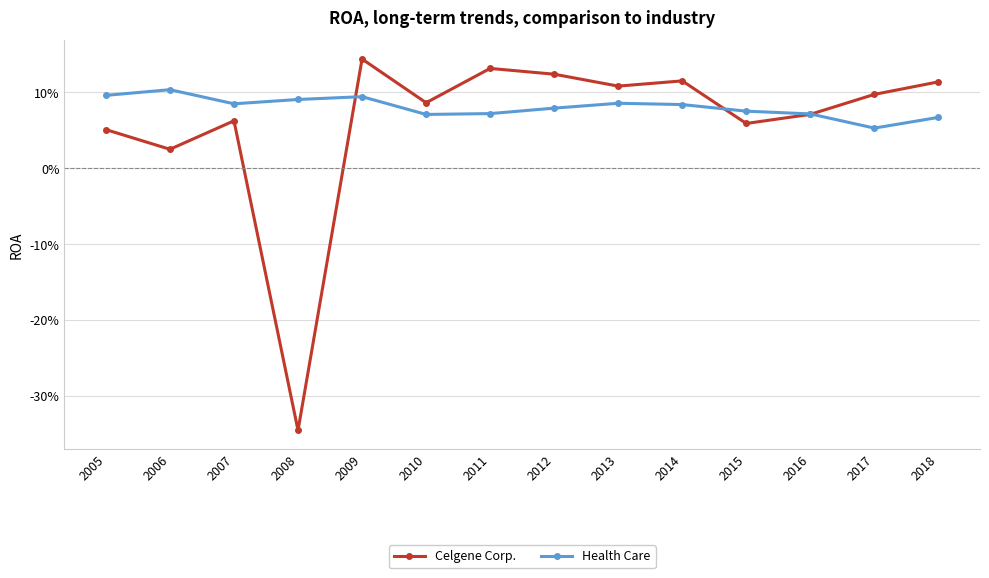

Reading right to left, what are all the values shown in this chart?

Celgene Corp.: 0.1	0.1	0.1	0.1	0.1	0.1	0.1	0.1	0.1	0.1	-0.3	0.1	0.0	0.1
Health Care: 0.1	0.1	0.1	0.1	0.1	0.1	0.1	0.1	0.1	0.1	0.1	0.1	0.1	0.1